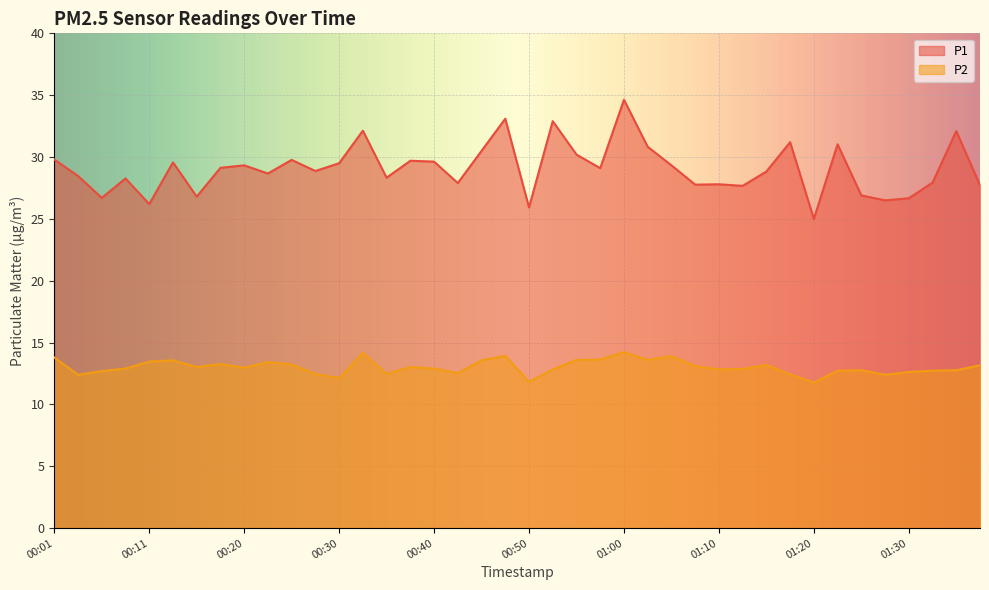

Where is the first local maximum for P1?

00:08